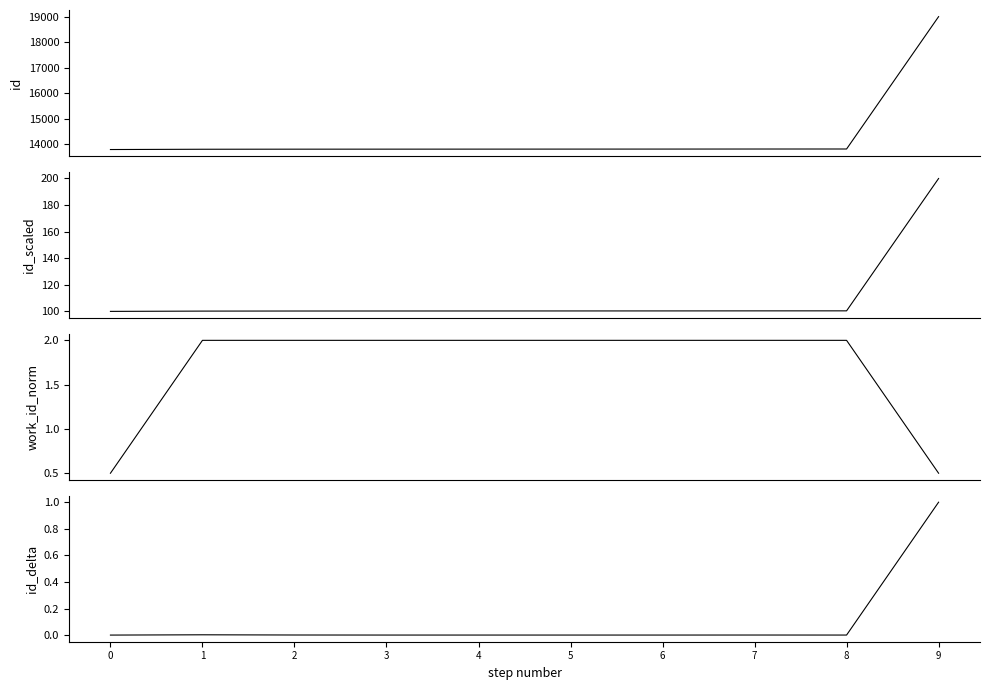

What are all the series names shown in the legend?

id, id_scaled, work_id_norm, id_delta